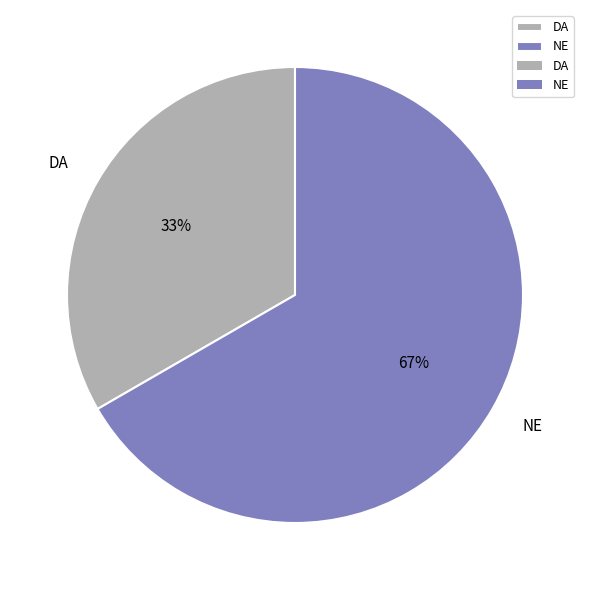

Which has a higher value, NE or DA?

NE